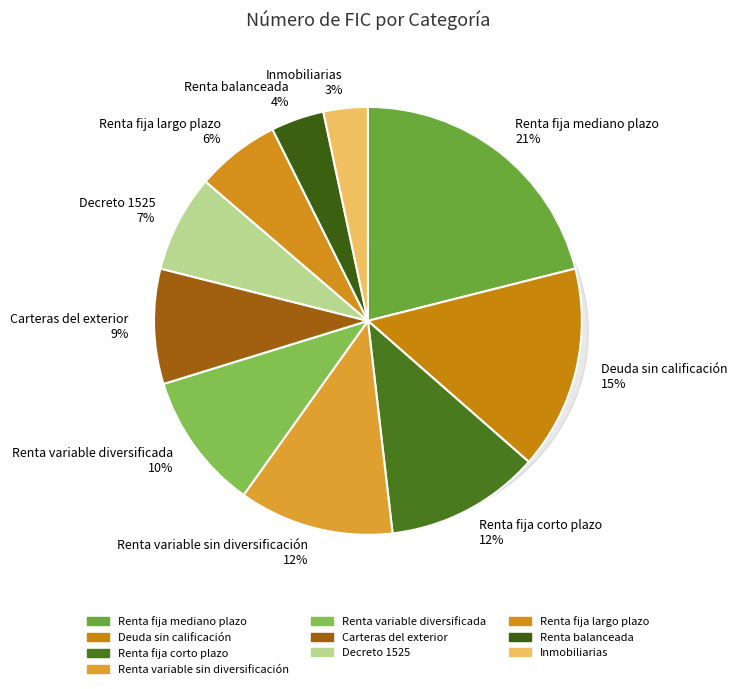

Which has a higher value, Carteras del exterior or Renta variable sin diversificación?

Renta variable sin diversificación